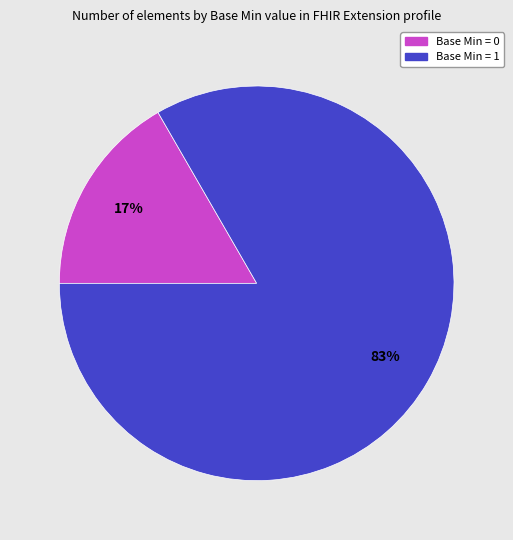

To the nearest percent, what is the average slice percentage?

50%